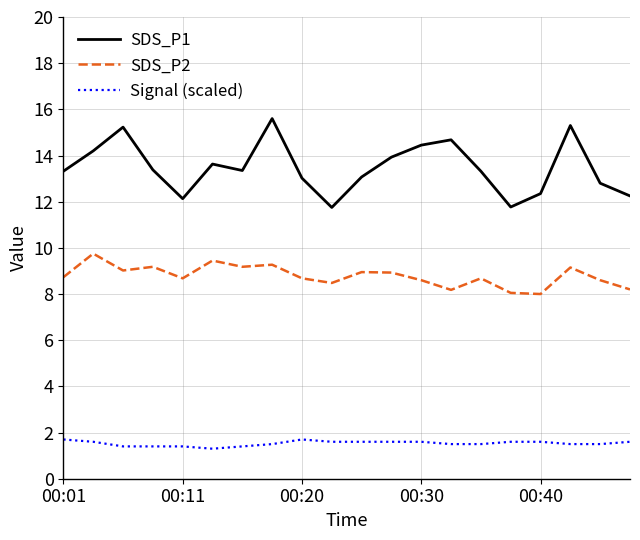

What is the difference between the maximum and minimum values in the Signal (scaled) series?

0.4